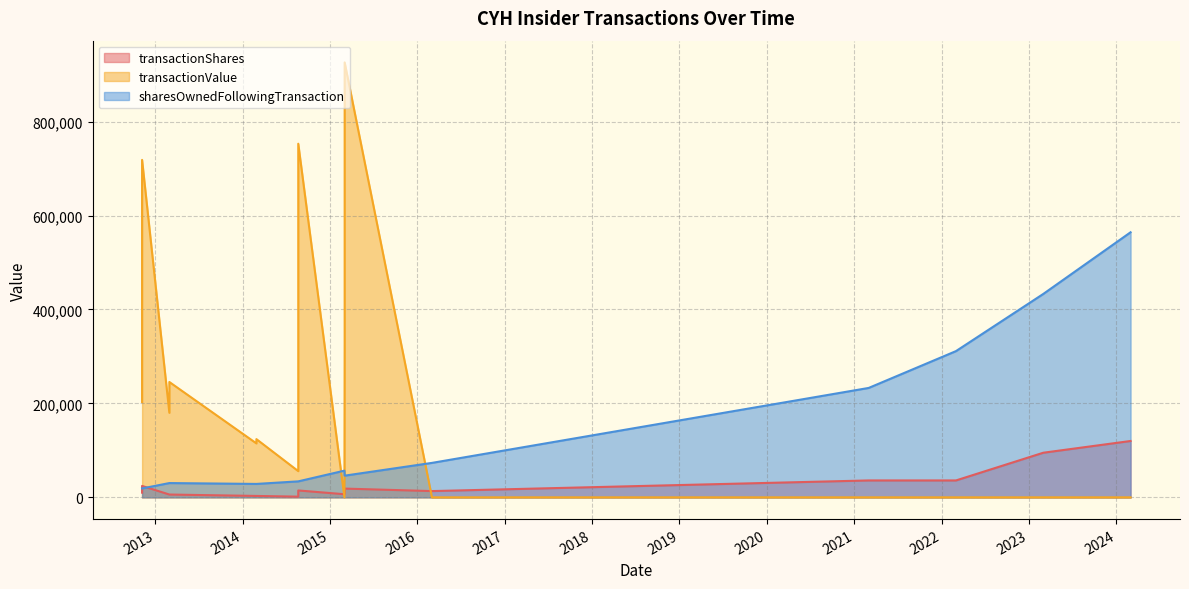

How many lines are shown in the chart?

3